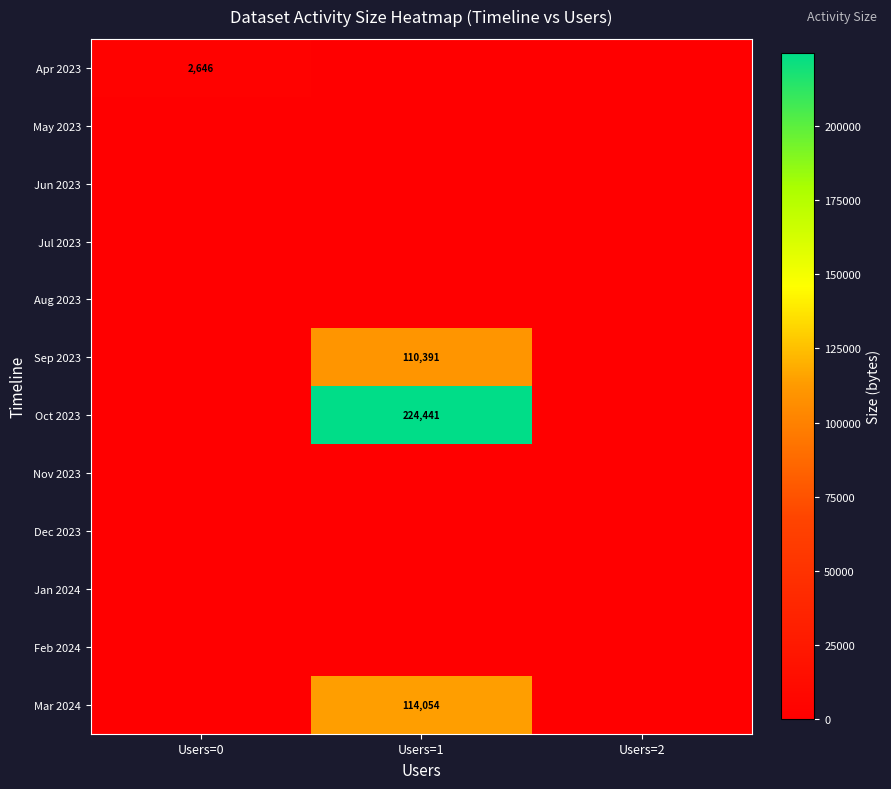

What is the total value across all series at Users=0?

2646